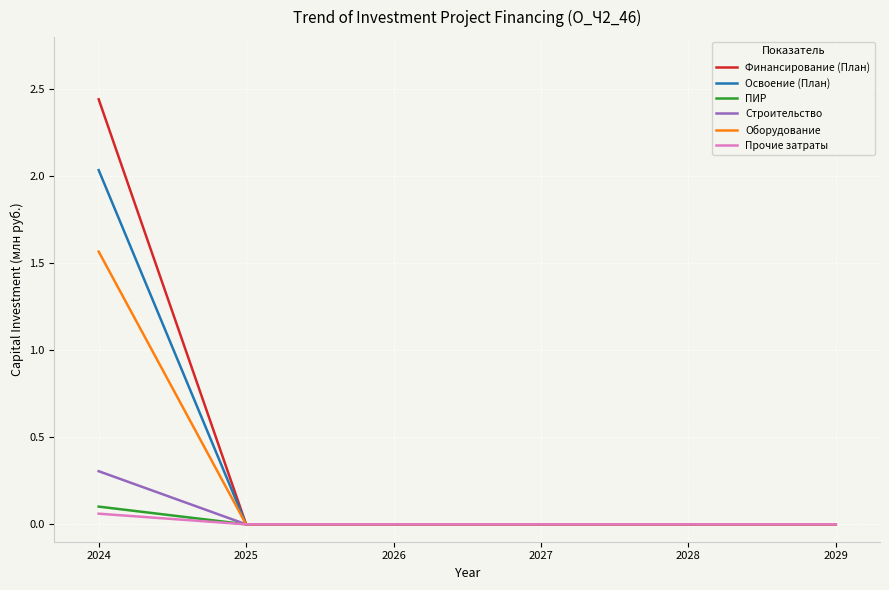

True or false: Строительство has a value of 0.0 at 2026.

True